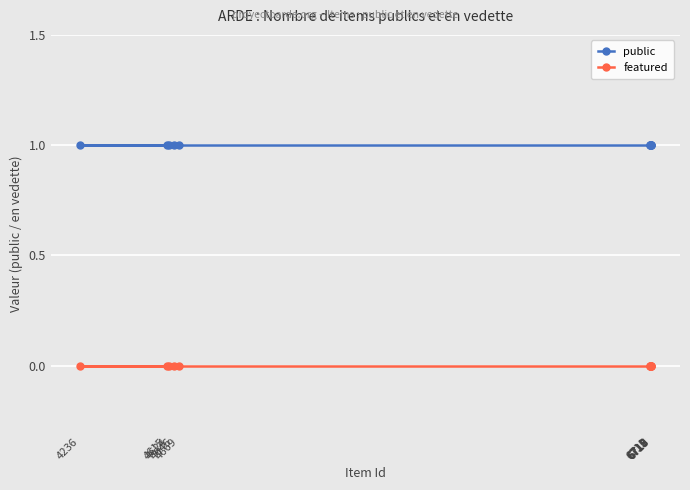

What is the sum of the public values at 6717 and 6712?

2